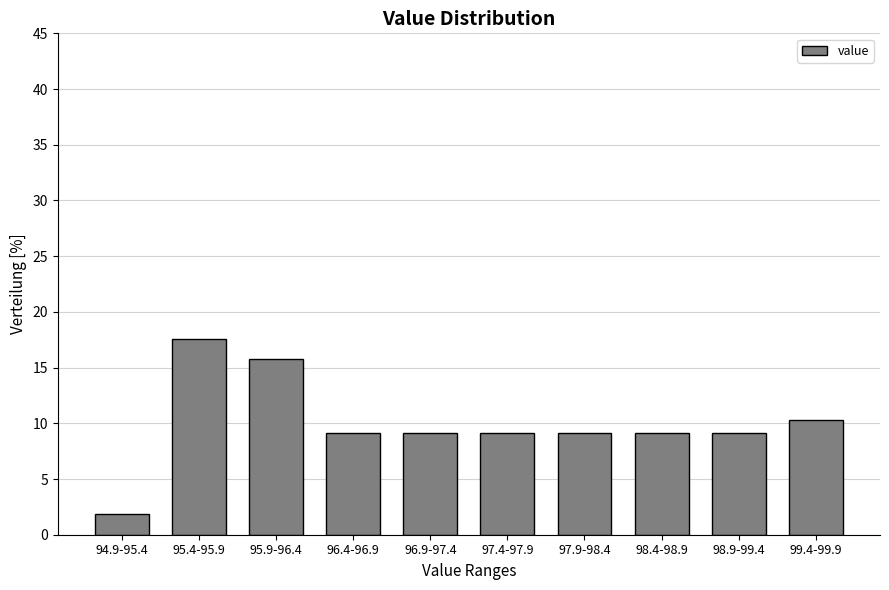

Reading right to left, extract all data points from this chart.

99.4-99.9=10.3	98.9-99.4=9.1	98.4-98.9=9.1	97.9-98.4=9.1	97.4-97.9=9.1	96.9-97.4=9.1	96.4-96.9=9.1	95.9-96.4=15.8	95.4-95.9=17.6	94.9-95.4=1.8